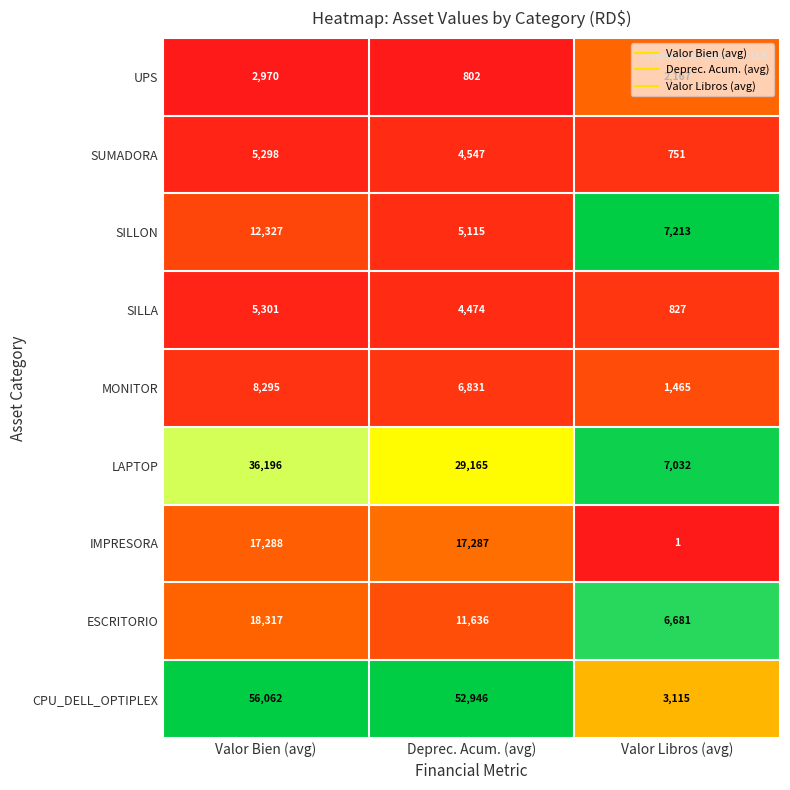

Where is UPS nearest to the value 1886?

Valor Libros (avg)